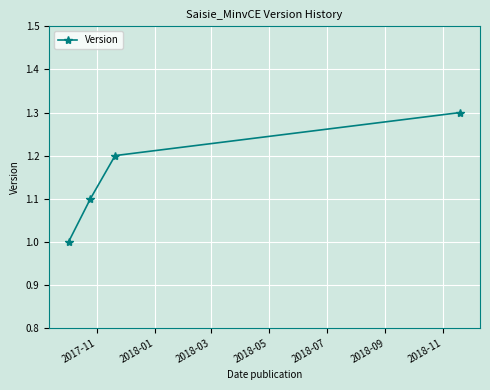

How many series are shown in this chart?

1